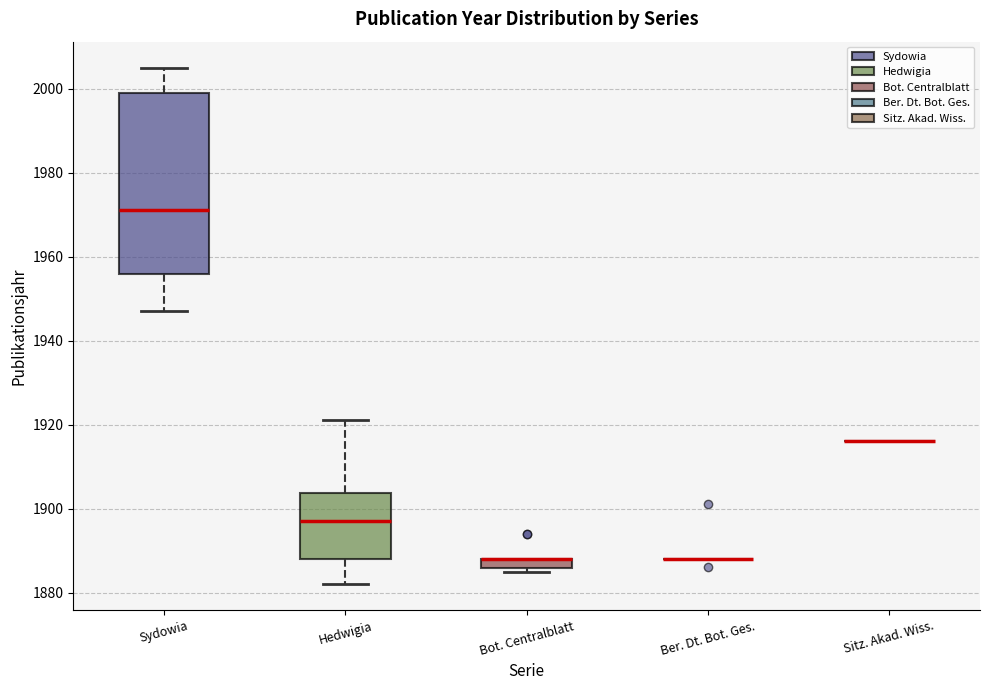

Comparing the boxes themselves (not the whiskers), which one is the tallest?

Sydowia